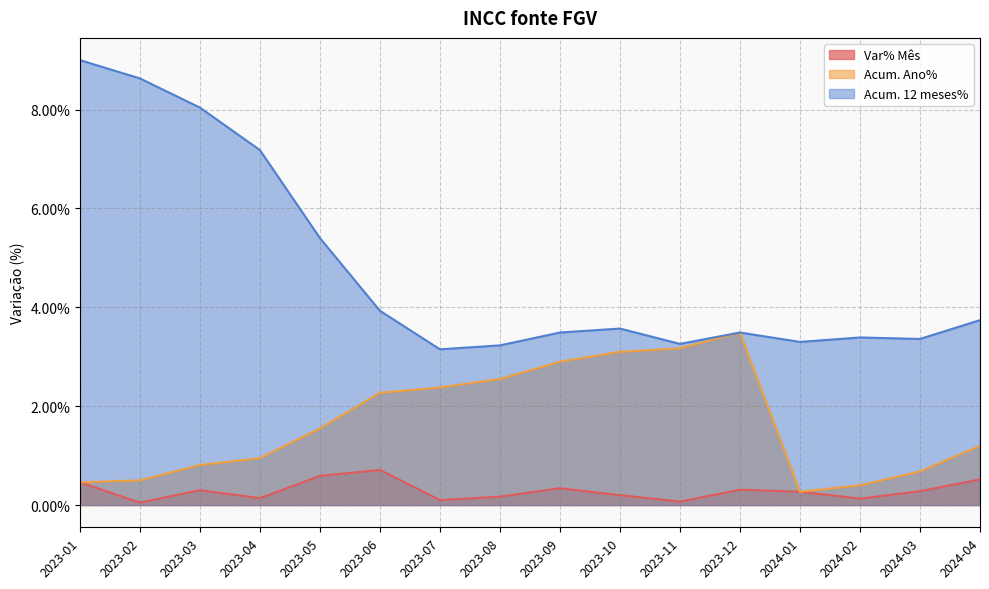

True or false: Acum. Ano% and Var% Mês cross at least once.

False